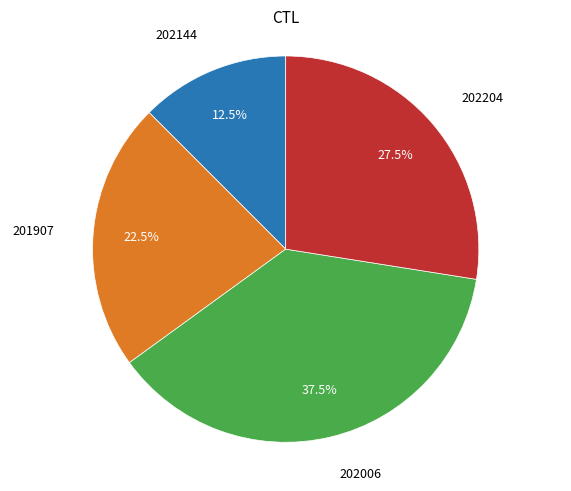

Is there a majority slice in this chart?

No